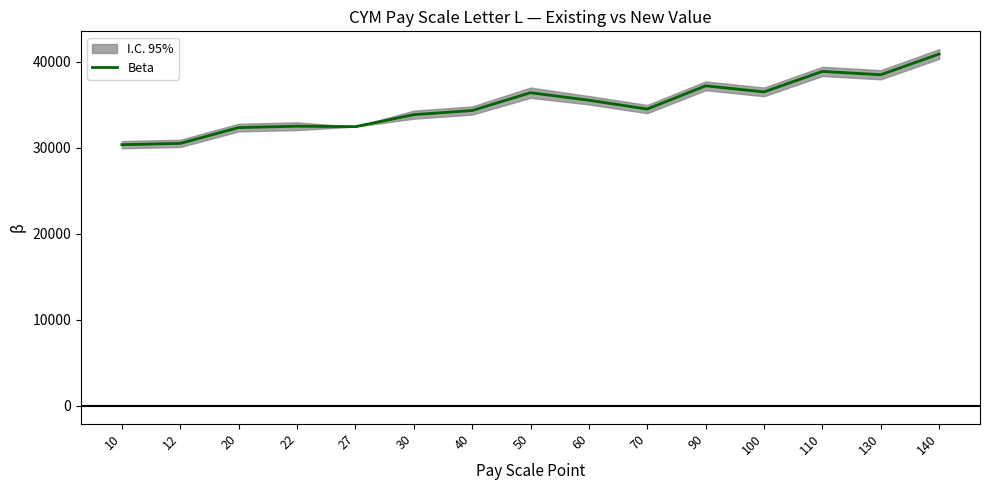

List the labels in order of value, smallest first.

10, 12, 20, 27, 22, 30, 40, 70, 60, 50, 100, 90, 130, 110, 140